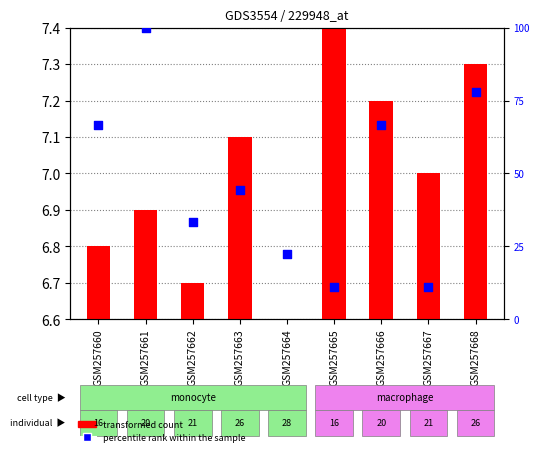

Is the value of percentile rank within the sample at GSM257662 greater than the value of transformed count at GSM257667?

Yes